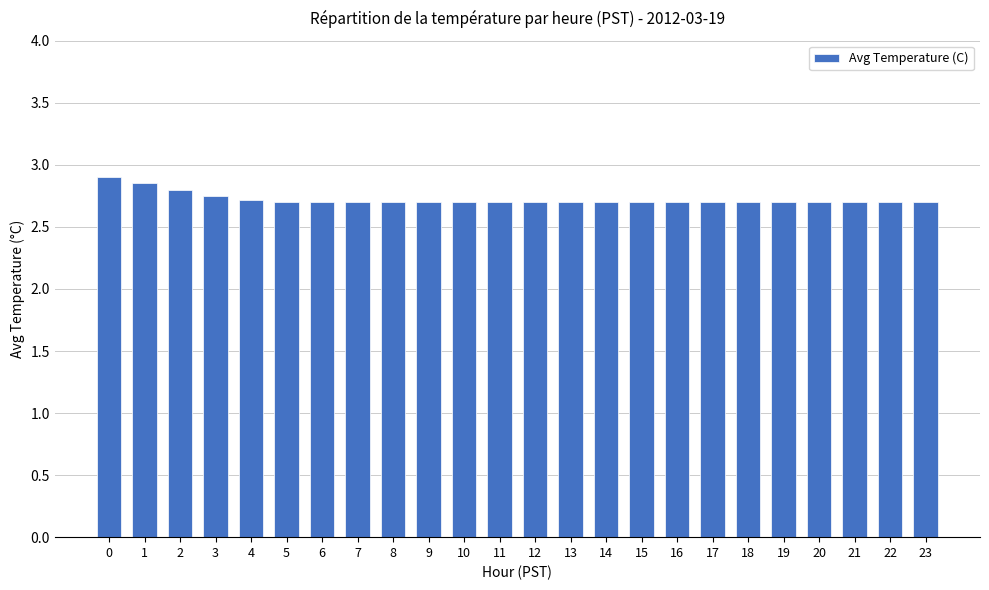

How many values are between 2 and 3?

24